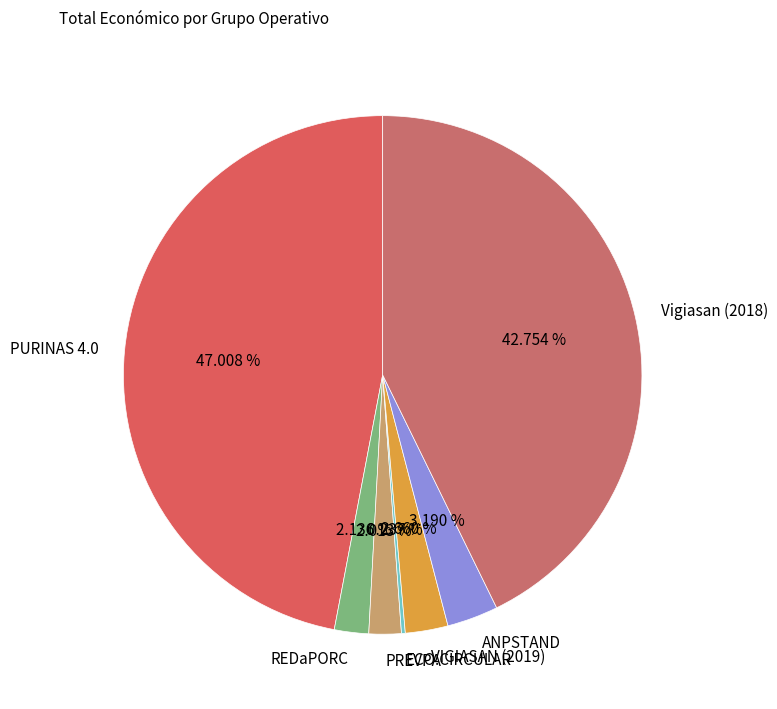

Is the sum of VIGIASAN (2019) and Vigiasan (2018) greater than half?

No